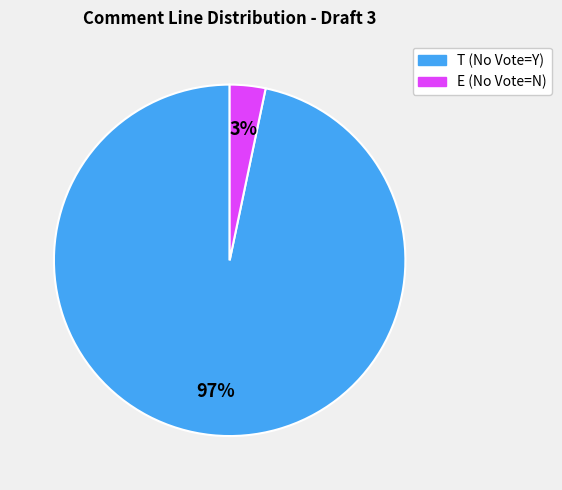

Does any single category account for the majority?

Yes